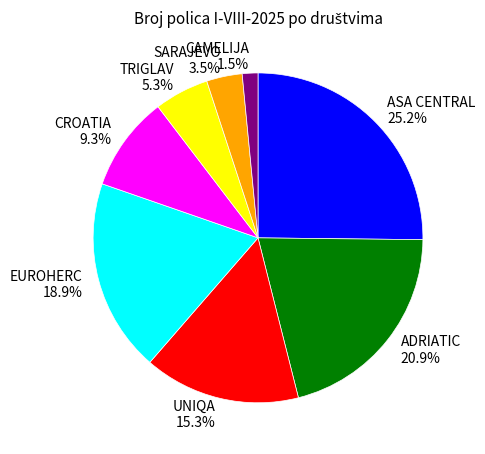

Which has a higher value, CAMELIJA or CROATIA?

CROATIA